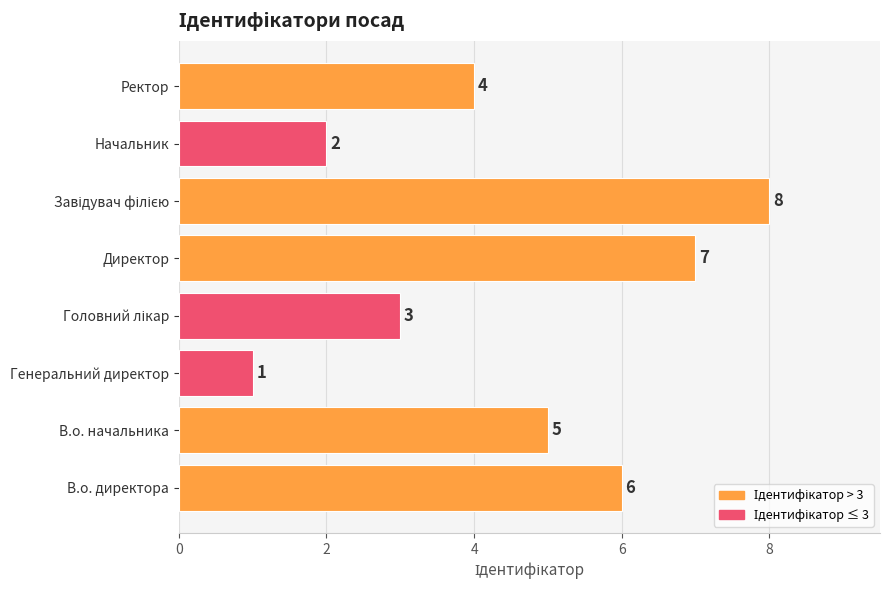

Reading bottom to top, transcribe all the data shown in this chart.

6	5	1	3	7	8	2	4